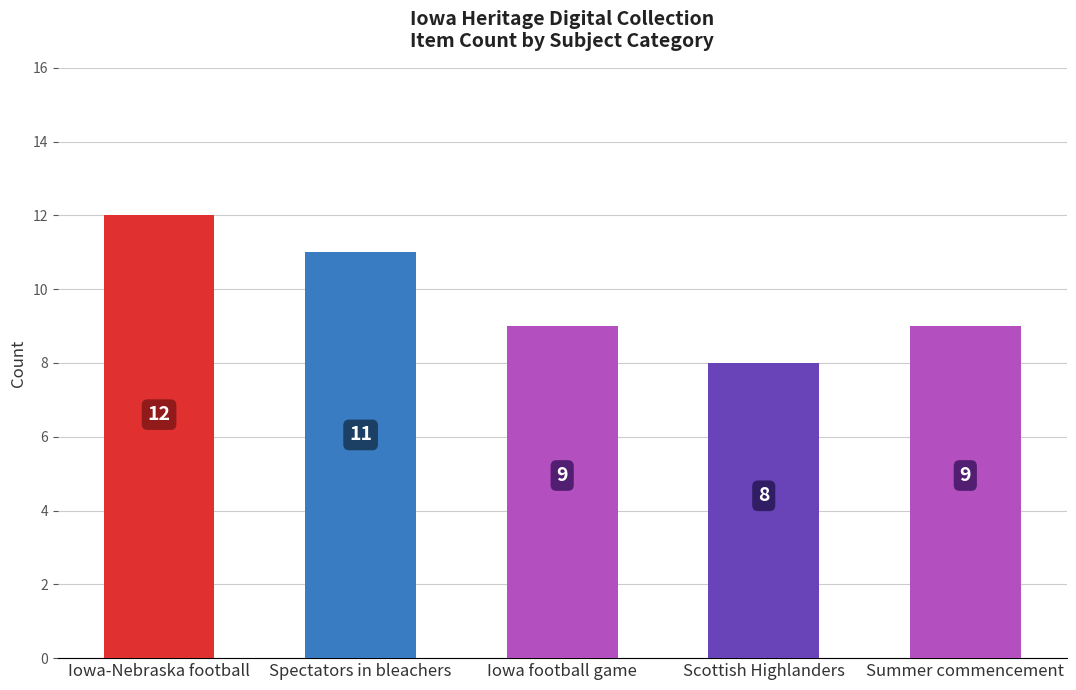

What is the approximate value at Summer commencement?

9